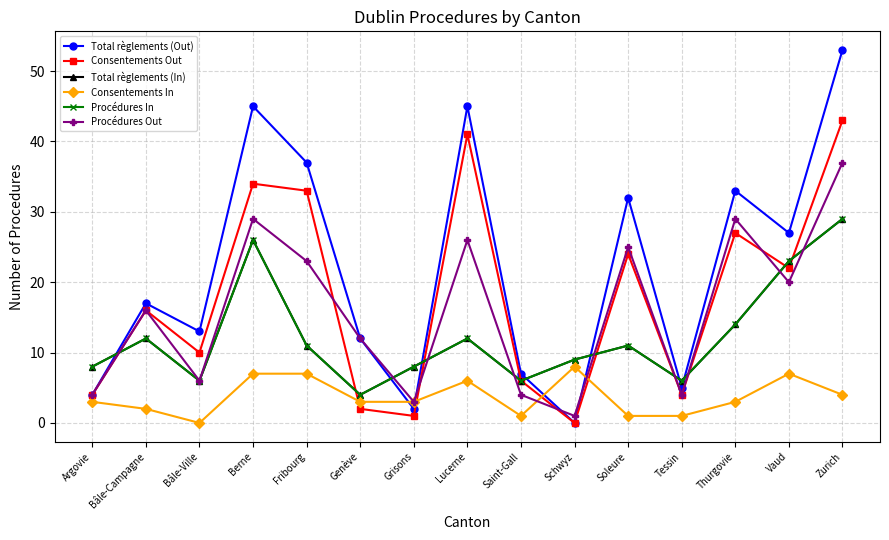

Does the chart have visible grid lines?

Yes